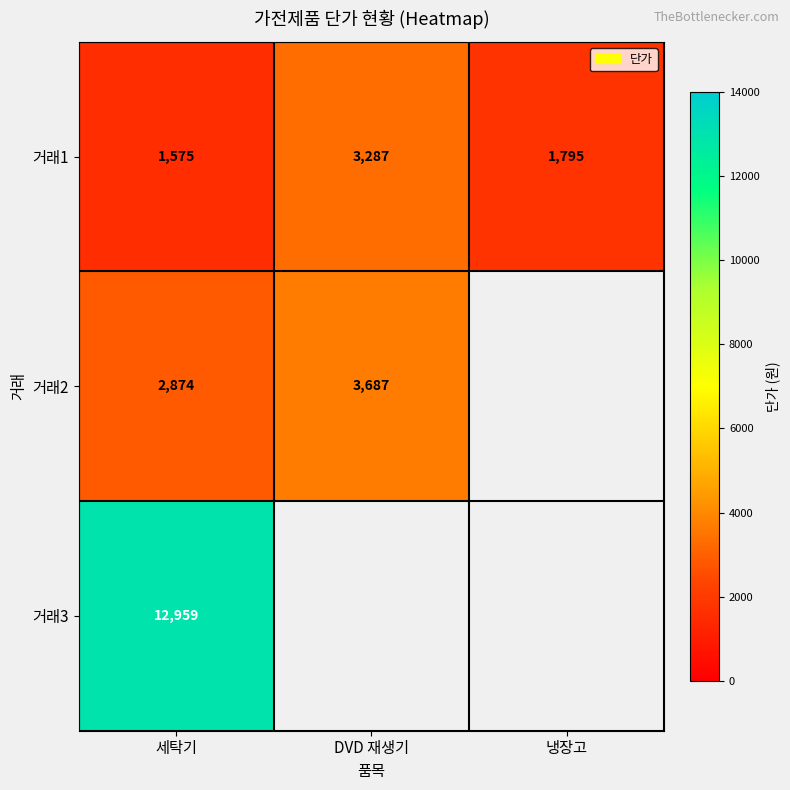

What is the spread (max minus min) of values at 세탁기?

11384